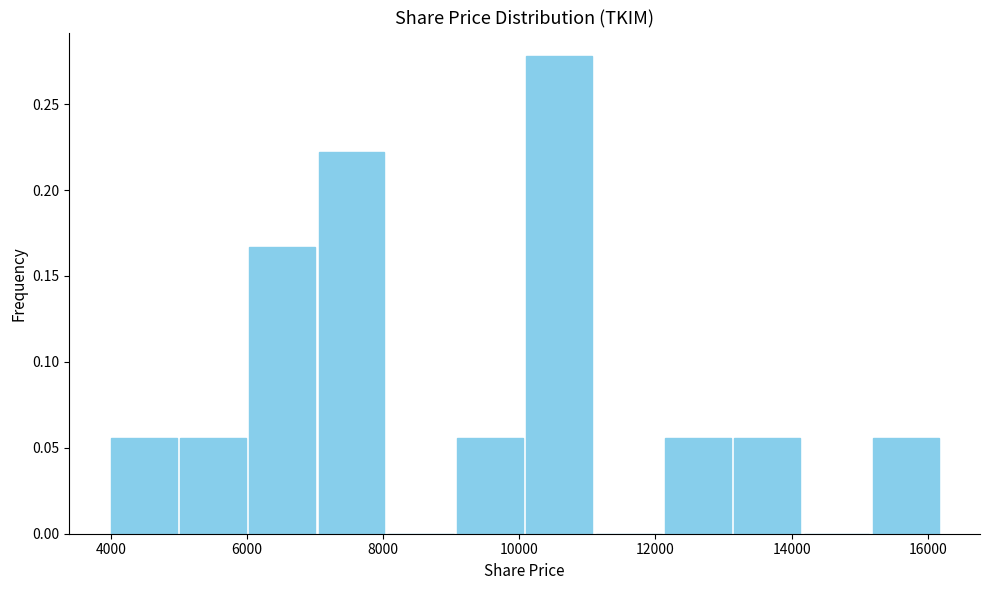

Reading left to right, transcribe this chart: for each bar, give the range it covers on the x-axis and its height. Neither the bar edges nor the heights are printed on the chart, so give them approximately, as read against the axes.

4000 to 5000: 0.055
5000 to 6000: 0.055
6000 to 7000: 0.165
7000 to 8000: 0.220
8000 to 9000: 0
9000 to 10000: 0.055
10000 to 11000: 0.280
11000 to 12200: 0
12200 to 13200: 0.055
13200 to 14200: 0.055
14200 to 15200: 0
15200 to 16200: 0.055